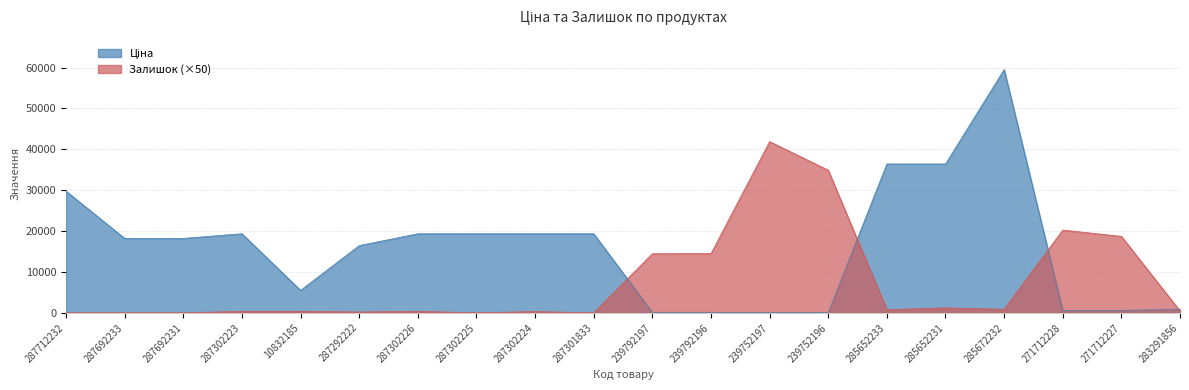

True or false: Ціна and Залишок intersect in this chart.

True